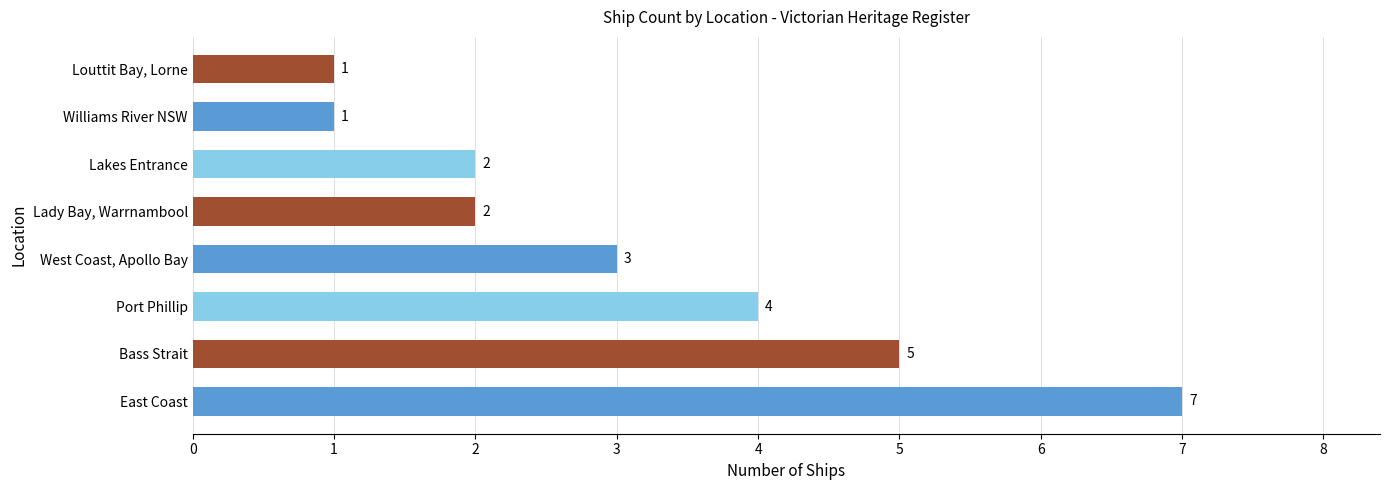

What is the greatest value displayed?

7